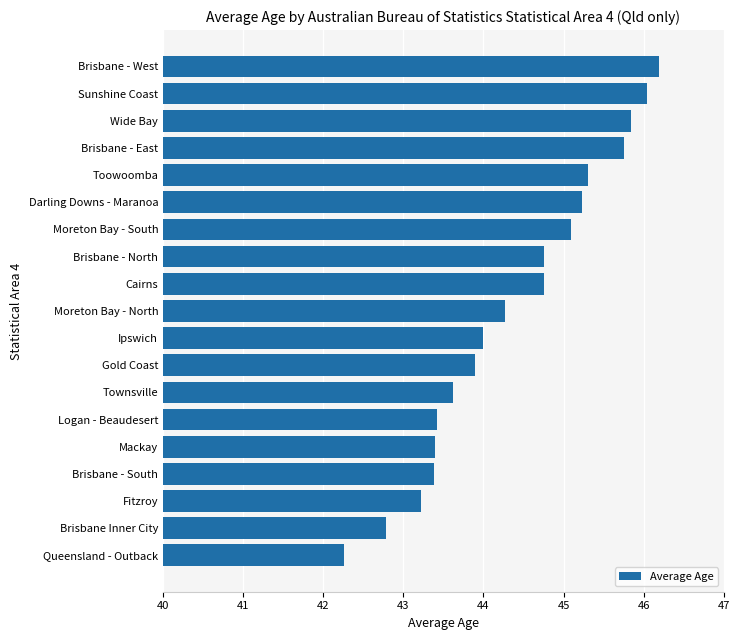

What is the sum of all values?

843.2